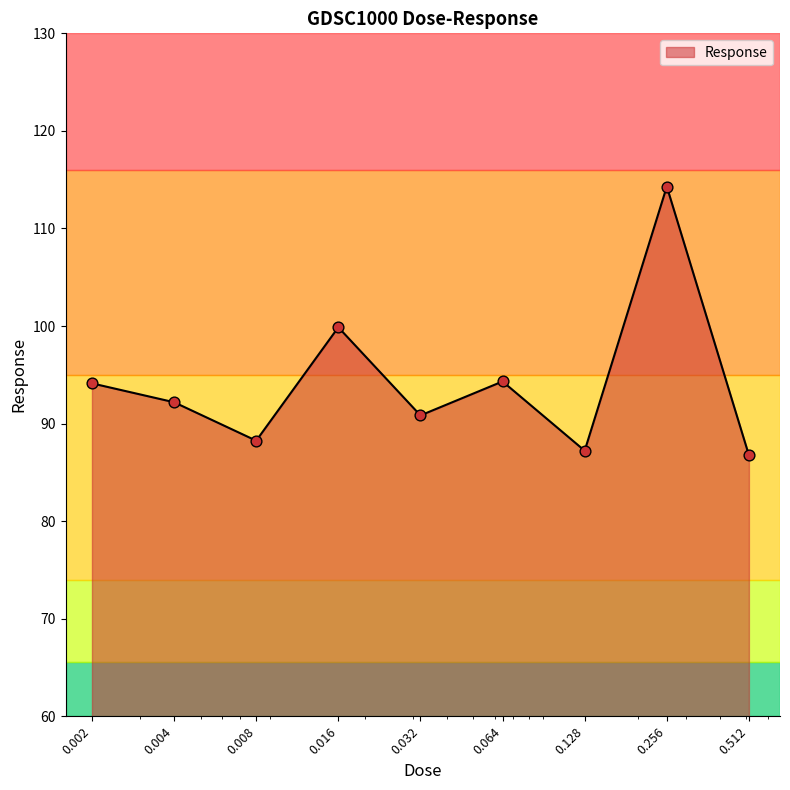

What is the difference between the maximum and minimum values?

27.5